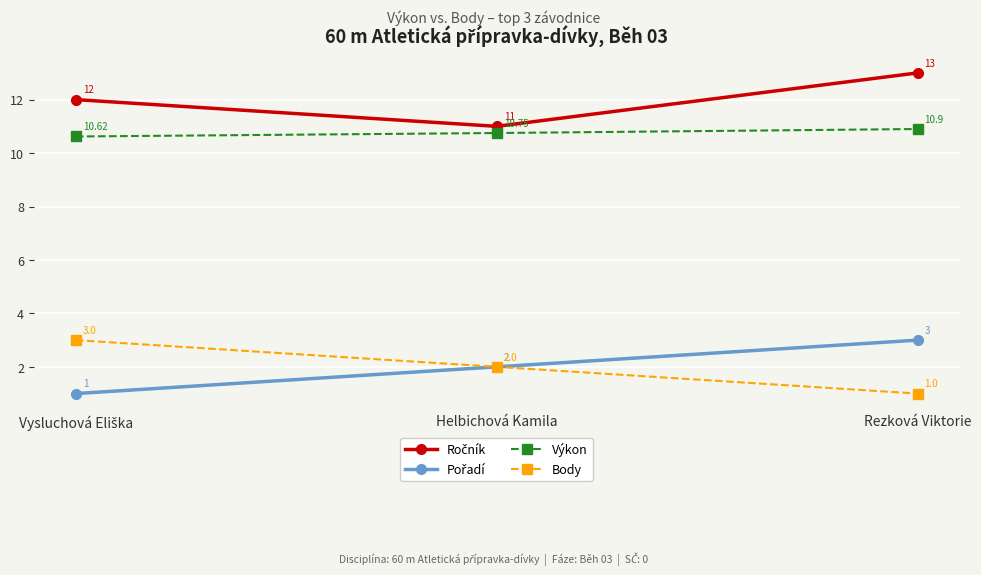

How many categories are shown in the chart?

3